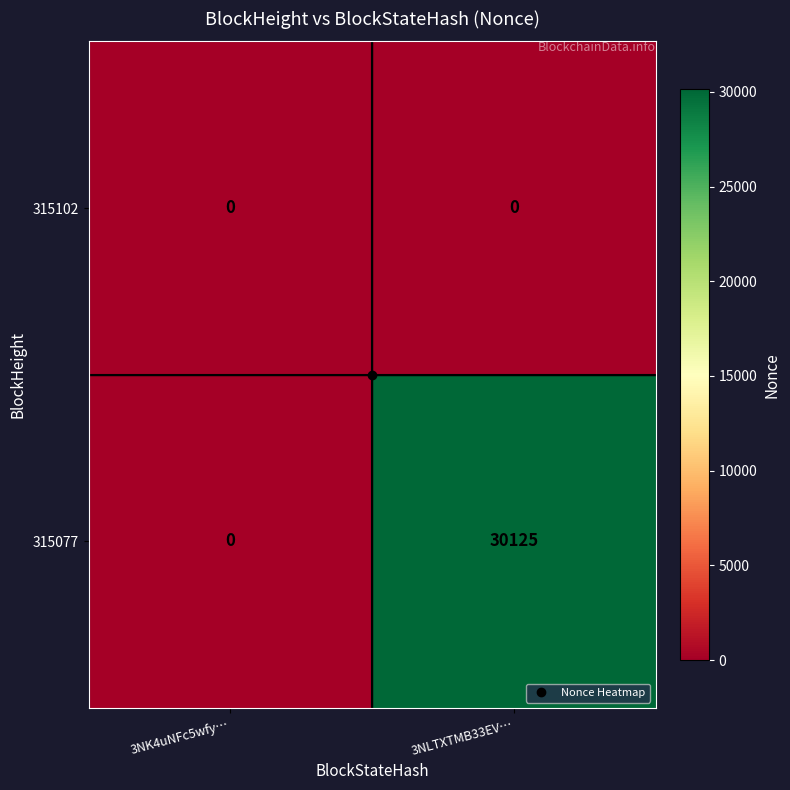

Which series has the largest range (max minus min)?

315077